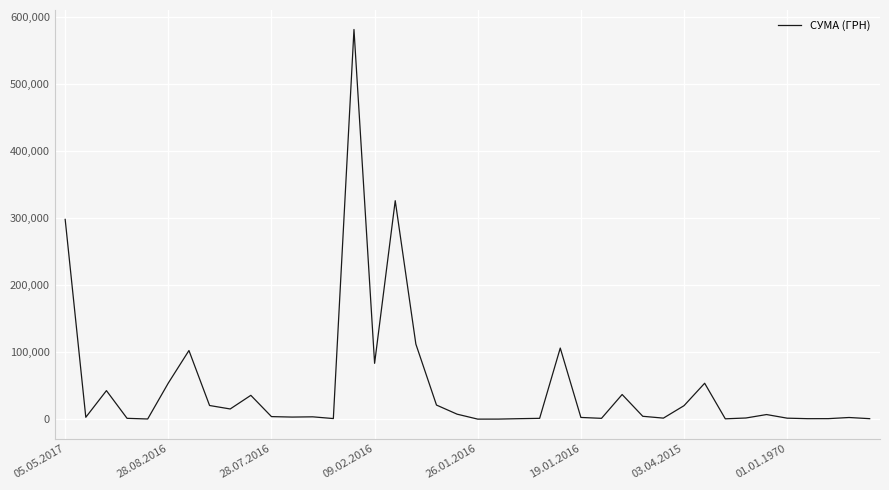

What is the greatest value displayed?

581527.0